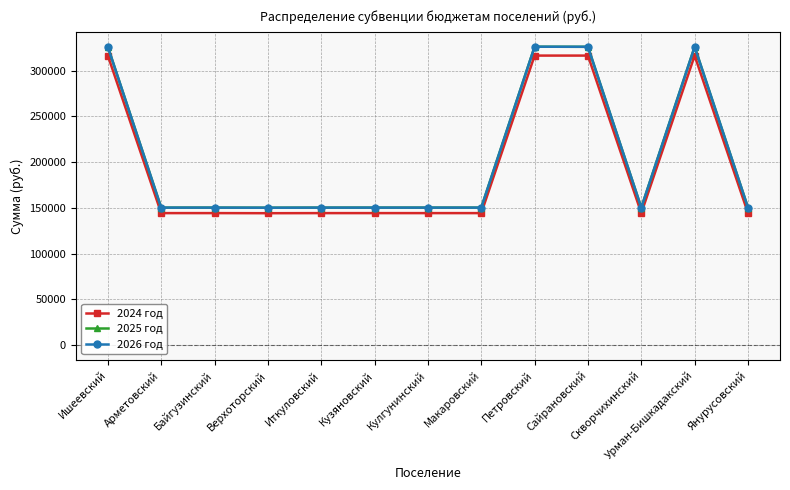

Does the chart have visible grid lines?

Yes